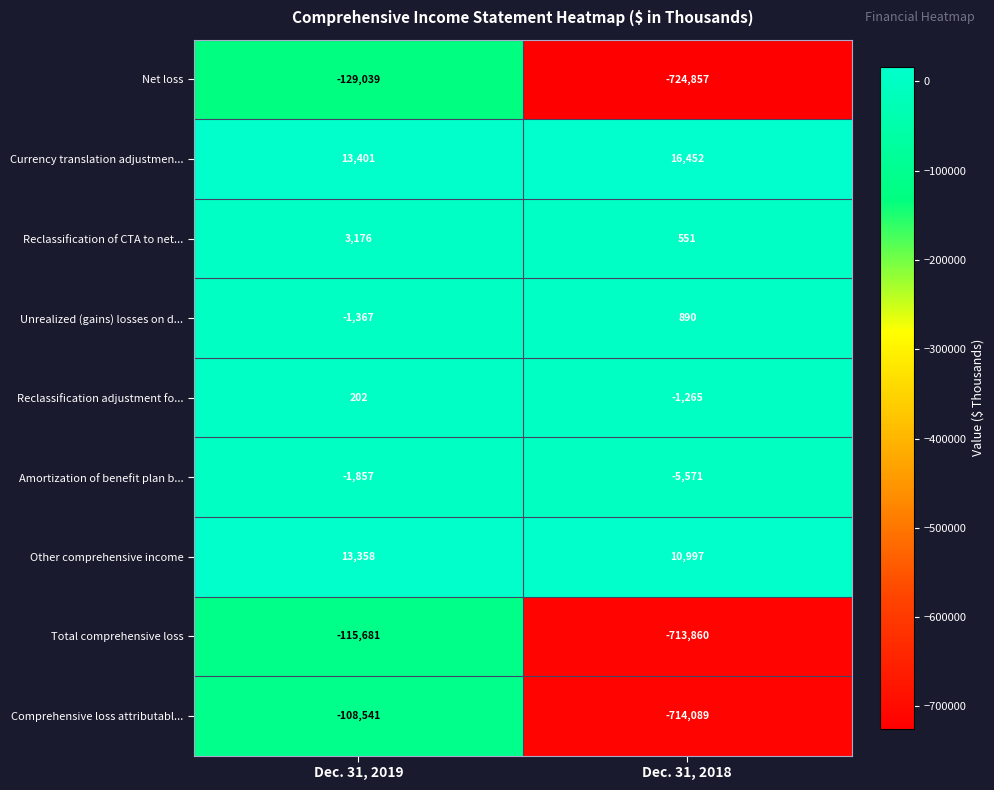

What is the sum of the Net loss values at Dec. 31, 2018 and Dec. 31, 2019?

-853896